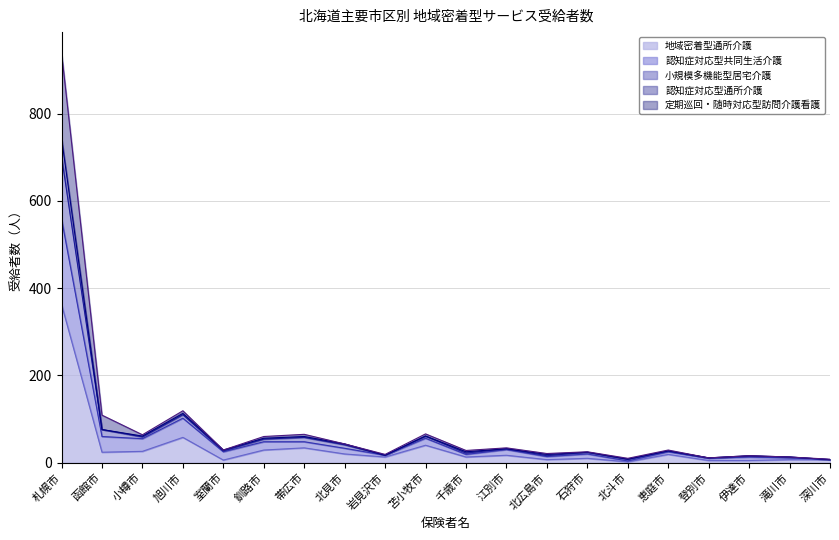

What is the label of the 18th point from the right?

小樽市